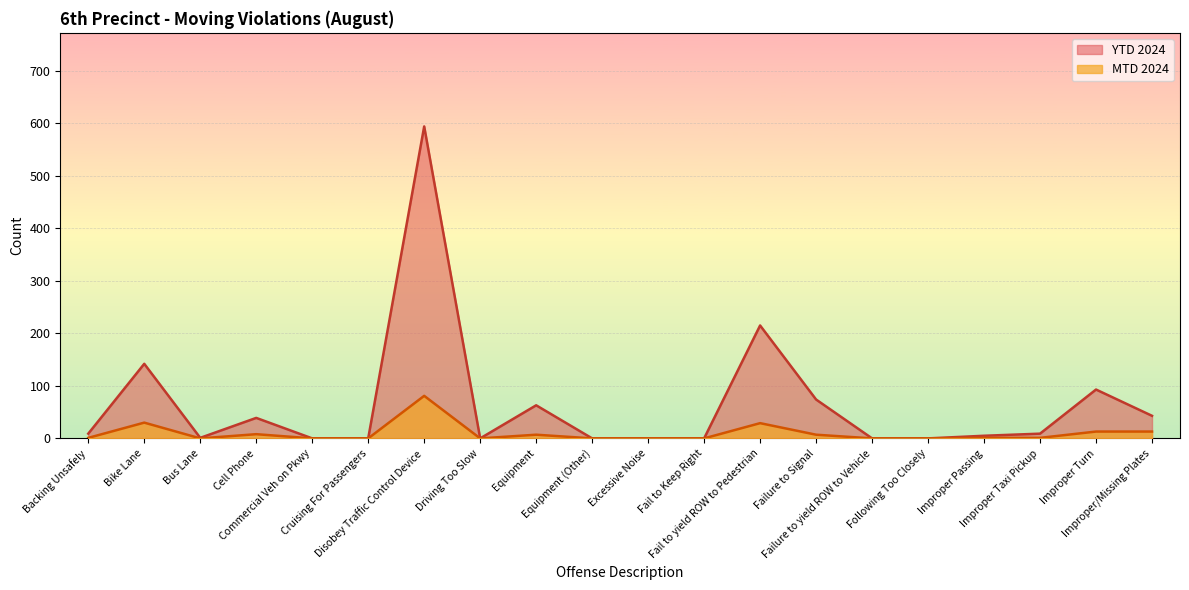

What is the average value of the MTD 2024 series?

10